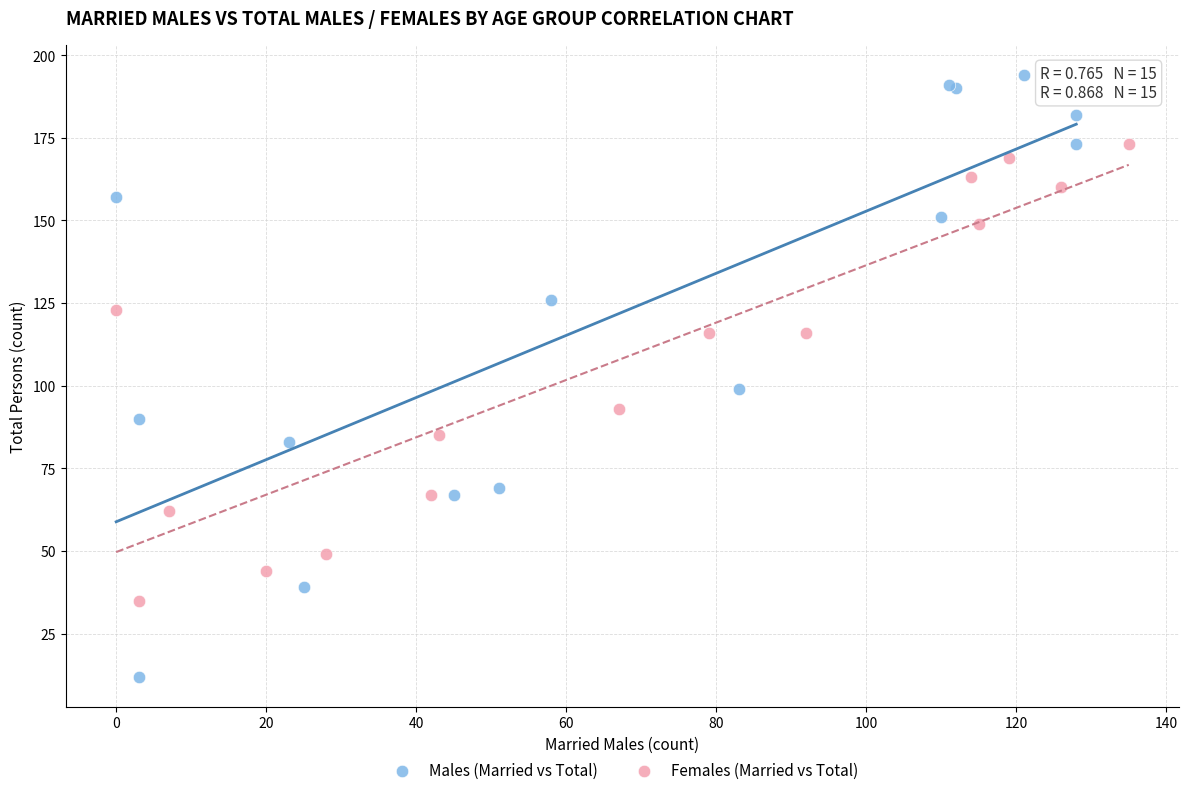

Which series contains the highest Y value?

Males (Married vs Total)